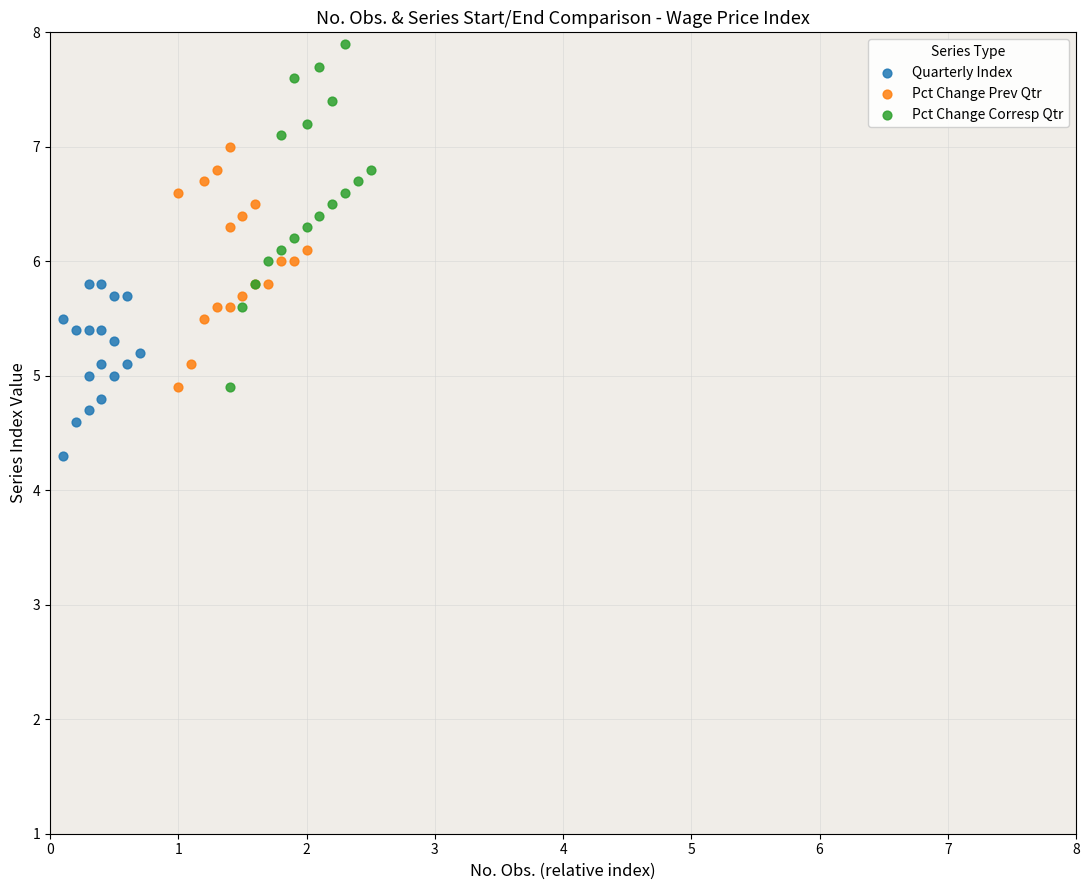

Which series has the widest spread of Y values?

Pct Change Corresp Qtr